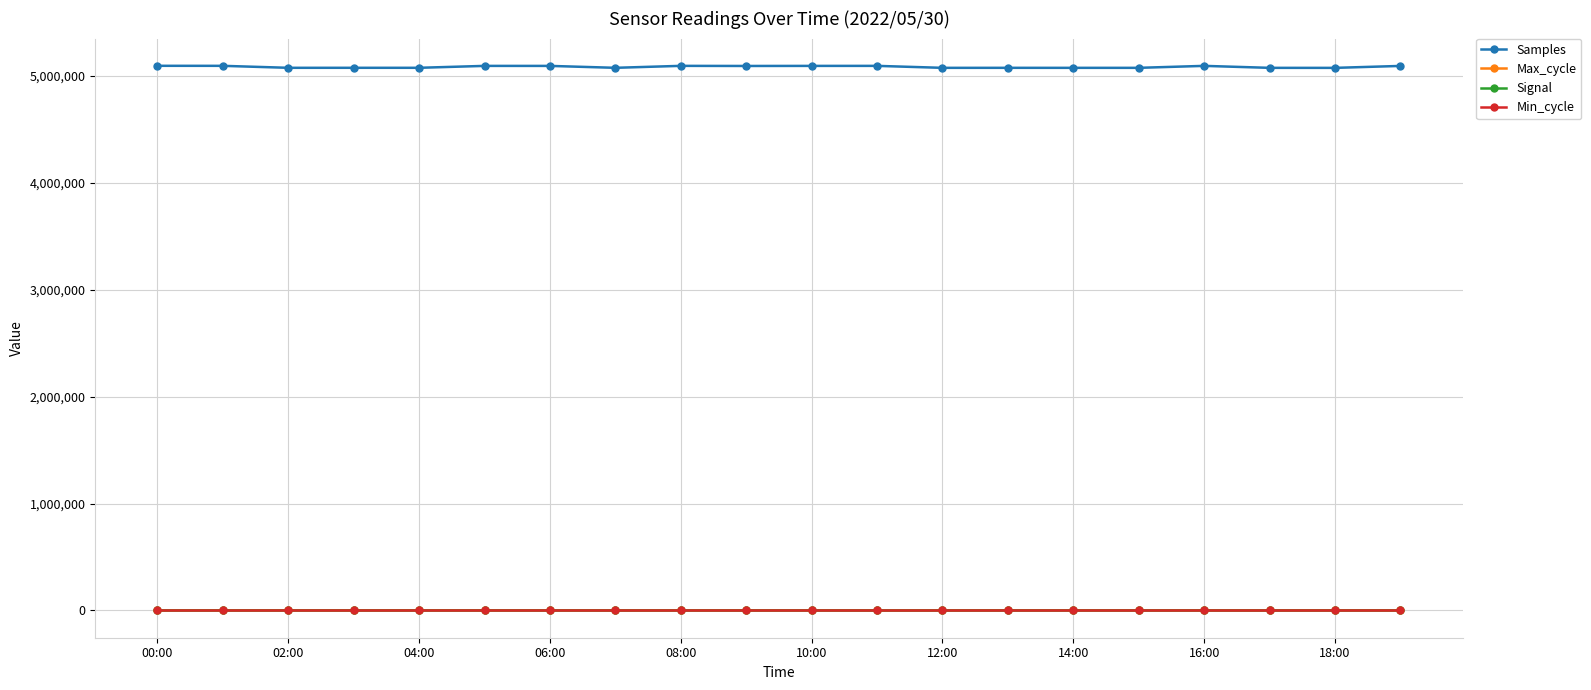

True or false: Signal and Samples intersect in this chart.

False